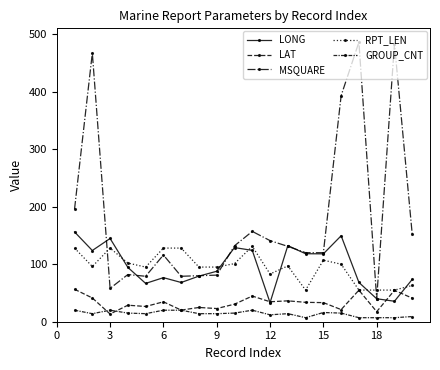

Reading left to right, extract all data points from this chart.

LONG: 156.1	123.8	144.7	94.4	66.6	76.6	68.2	79.3	87.7	128.9	124.0	33.1	132.3	118.2	118.0	149.4	68.3	39.9	35.6	73.6
LAT: 56.4	41.3	13.4	28.7	26.5	34.6	20.2	24.8	22.9	30.5	44.6	34.7	36.3	33.7	33.2	21.1	54.8	17.5	54.6	41.0
MSQUARE: 196.0	467.0	58.0	82.0	79.0	116.0	79.0	80.0	81.0	132.0	157.0	141.0	131.0	120.0	120.0	393.0	486.0	40.0	483.0	152.0
RPT_LEN: 128.0	96.0	128.0	102.0	95.0	128.0	128.0	95.0	95.0	101.0	131.0	83.0	97.0	55.0	107.0	100.0	55.0	55.0	55.0	63.0
GROUP_CNT: 20.0	14.0	20.0	15.0	14.0	20.0	20.0	14.0	14.0	15.0	20.0	12.0	14.0	7.0	16.0	15.0	7.0	7.0	7.0	9.0